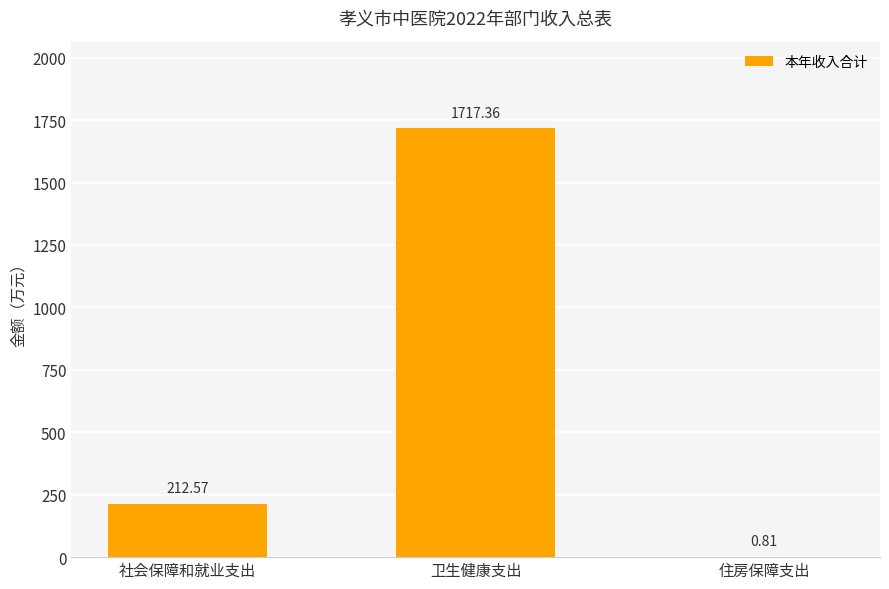

Is it true that the value at 卫生健康支出 is 1717.4?

True